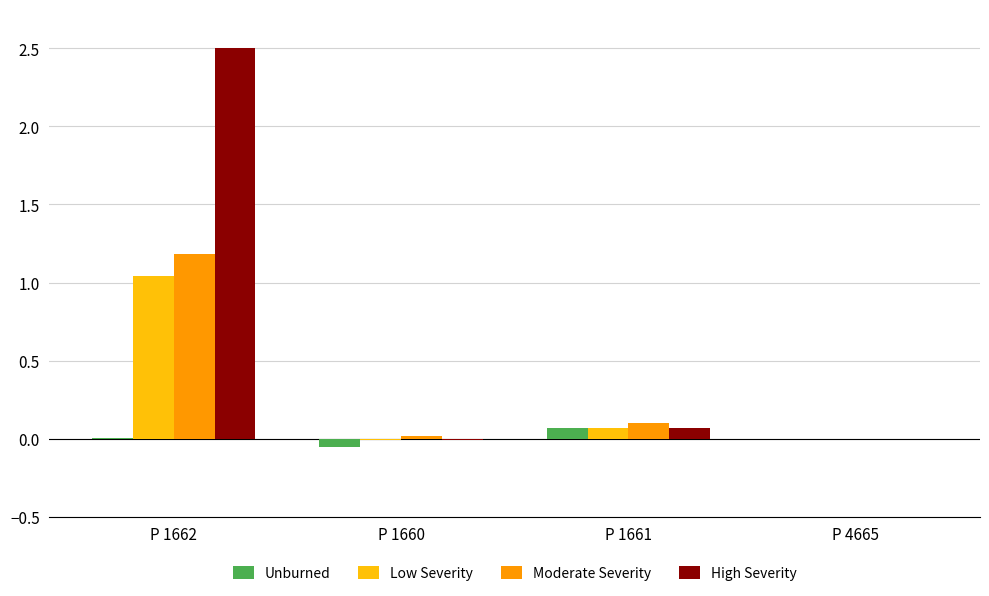

What is the maximum value shown in the chart?

2.5